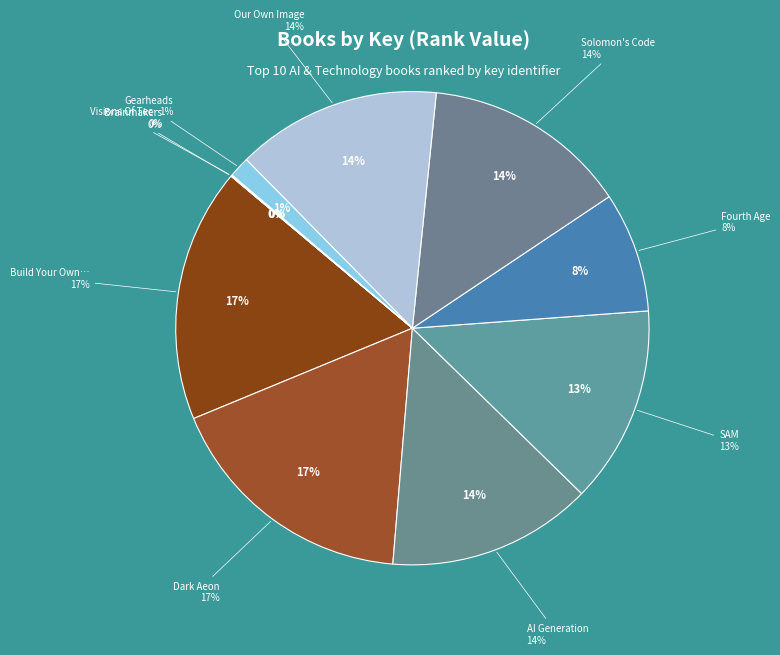

What is the change in value from SAM to Fourth Age?

-64819828